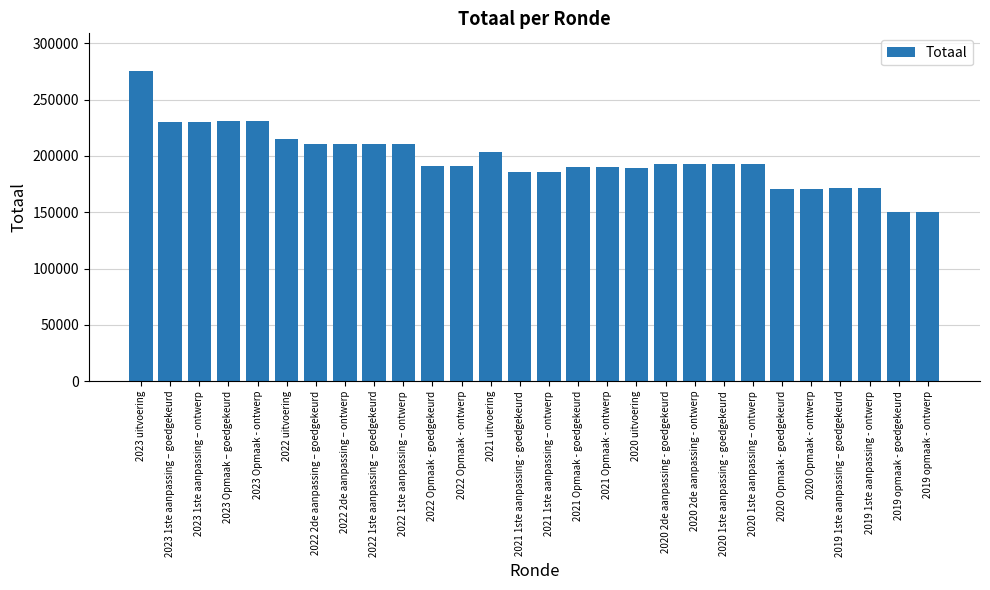

What is the sum of the values at 2019 1ste aanpassing - ontwerp and 2020 Opmaak - ontwerp?

342098